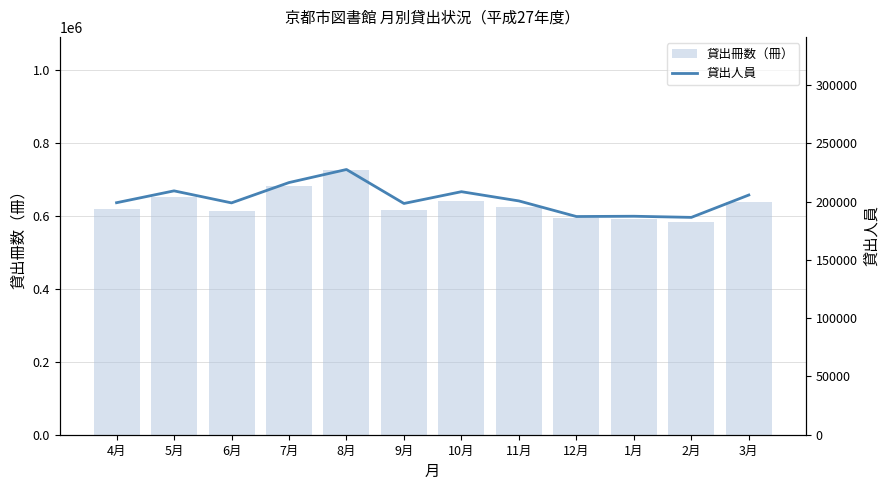

Rank the categories by 貸出冊数（冊） value from highest to lowest.

8月, 7月, 5月, 10月, 3月, 11月, 4月, 9月, 6月, 12月, 1月, 2月